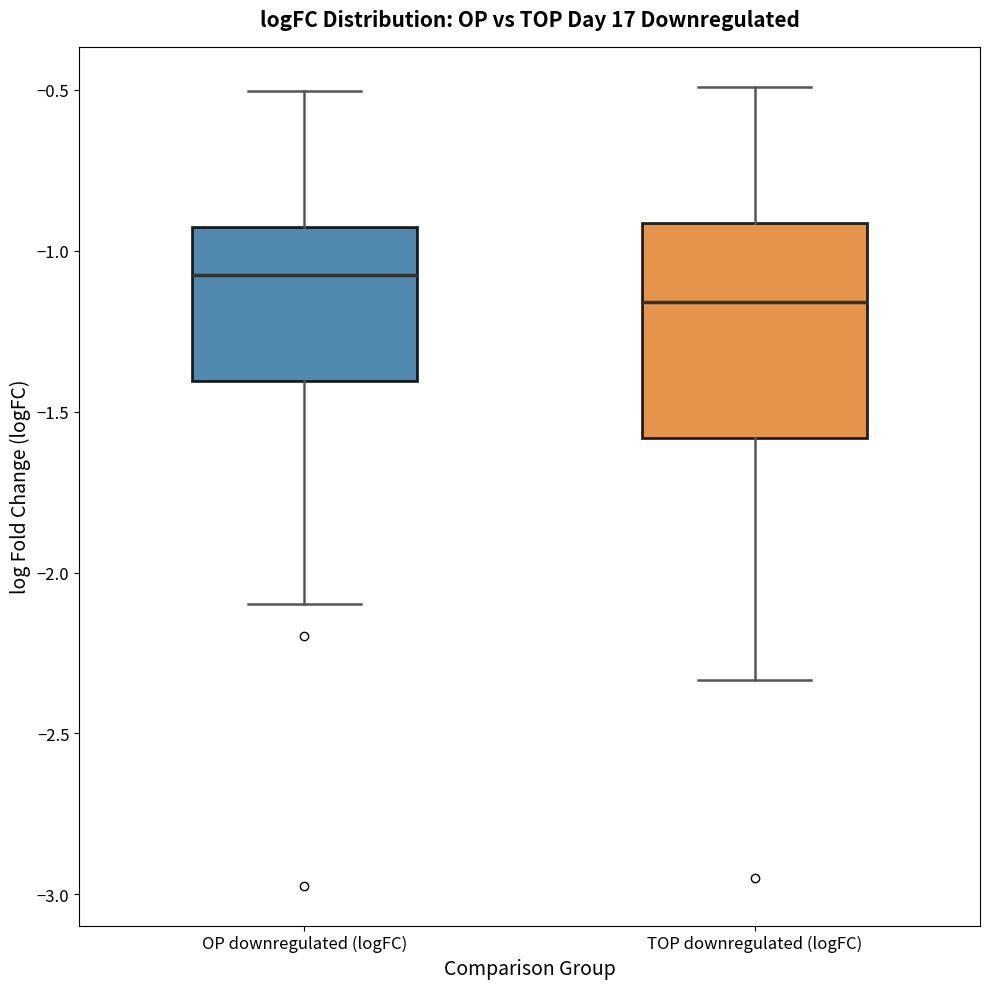

Reading left to right, transcribe this box plot: for each box, give where its median line is, the range the box spans, and where its two whiskers end, as read against the y-axis. The values are not printed on the chart, so give them approximately, as read against the axis.

OP downregulated (logFC): median -1.05, box -1.40 to -0.95, whiskers -2.10 to -0.50
TOP downregulated (logFC): median -1.15, box -1.60 to -0.90, whiskers -2.35 to -0.50